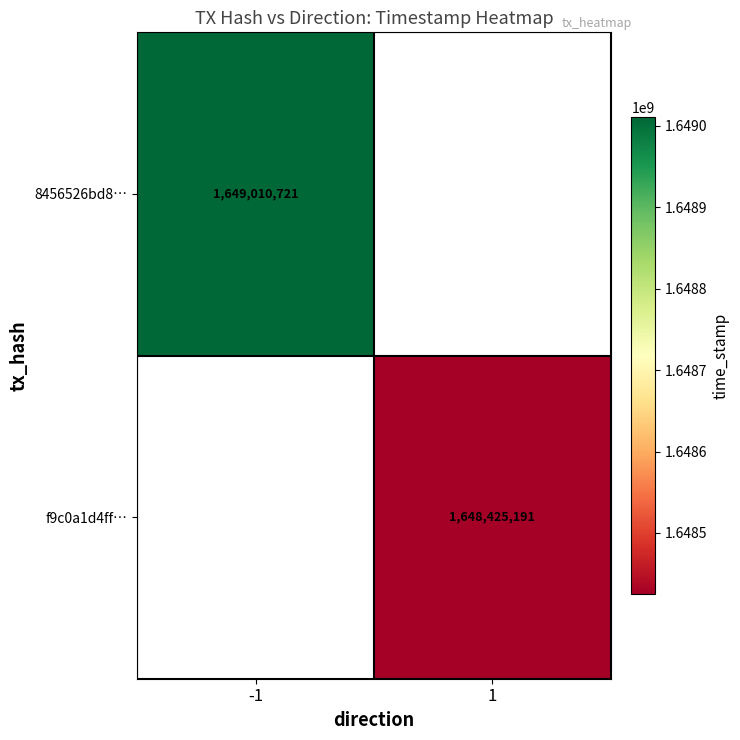

The f9c0a1d4ff… series shows 881827494 at 1. True or false?

False